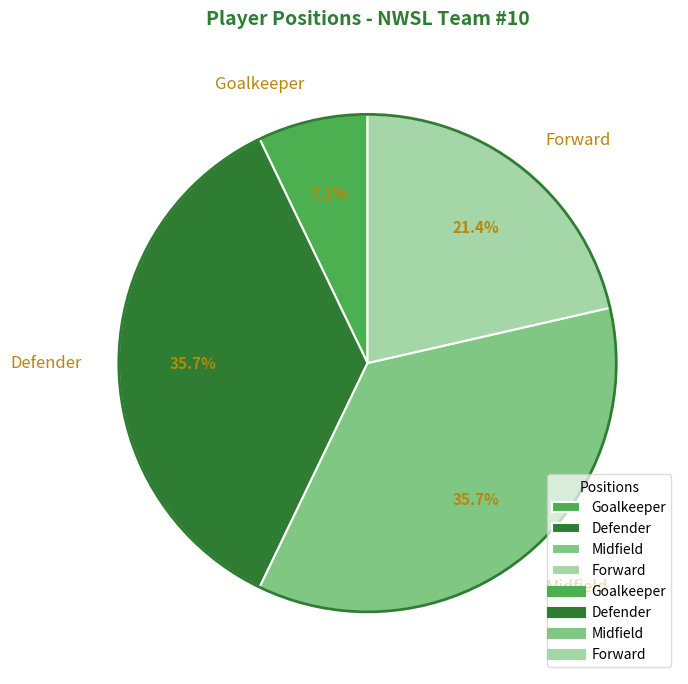

What portion of the pie excludes Goalkeeper?

92.9%